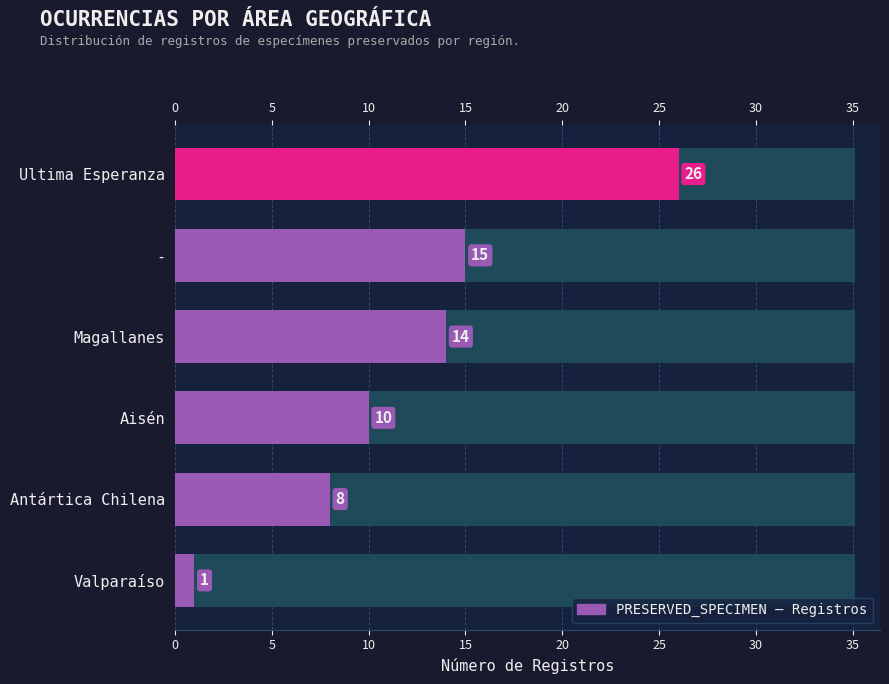

Are the bars grouped side by side (vs. stacked)?

No